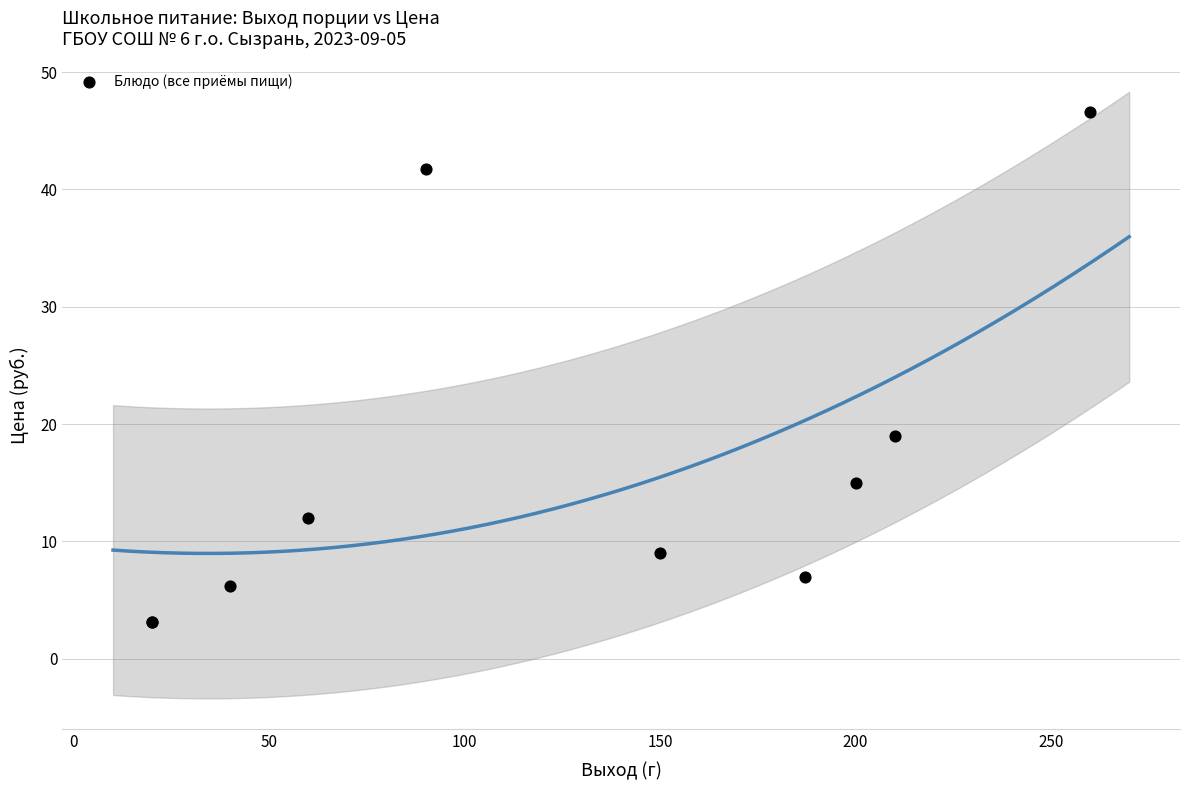

What Y value in the scatter plot is closest to 24?

19.0